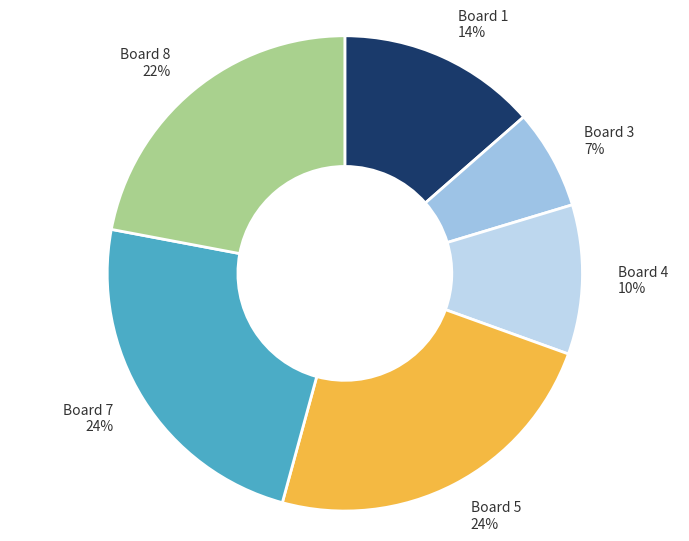

Is it true that Board 5 is 33% of the pie?

False